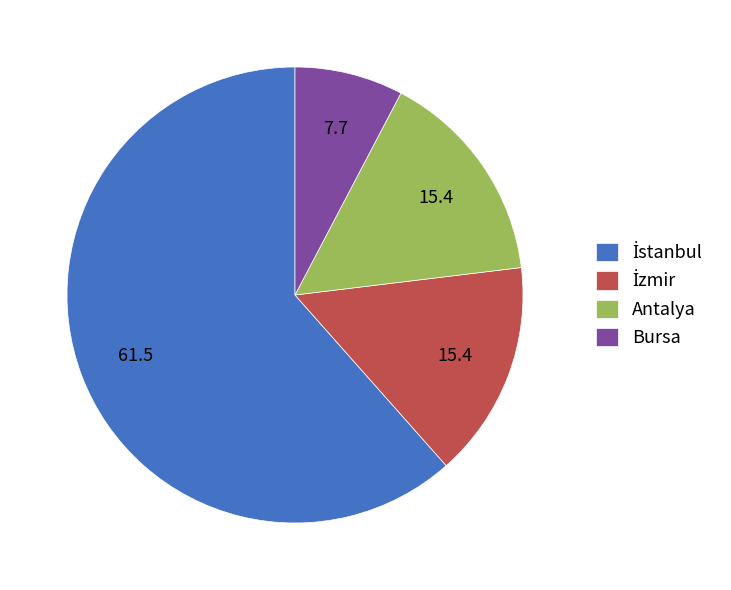

Is there any slice that represents more than half of the pie?

Yes